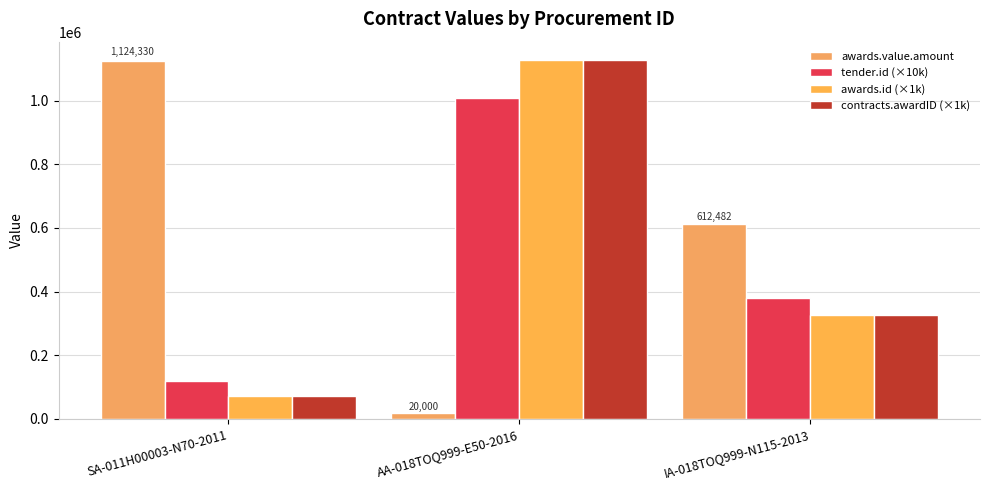

Rank the categories by awards.id (×1k) value from highest to lowest.

AA-018TOQ999-E50-2016, IA-018TOQ999-N115-2013, SA-011H00003-N70-2011